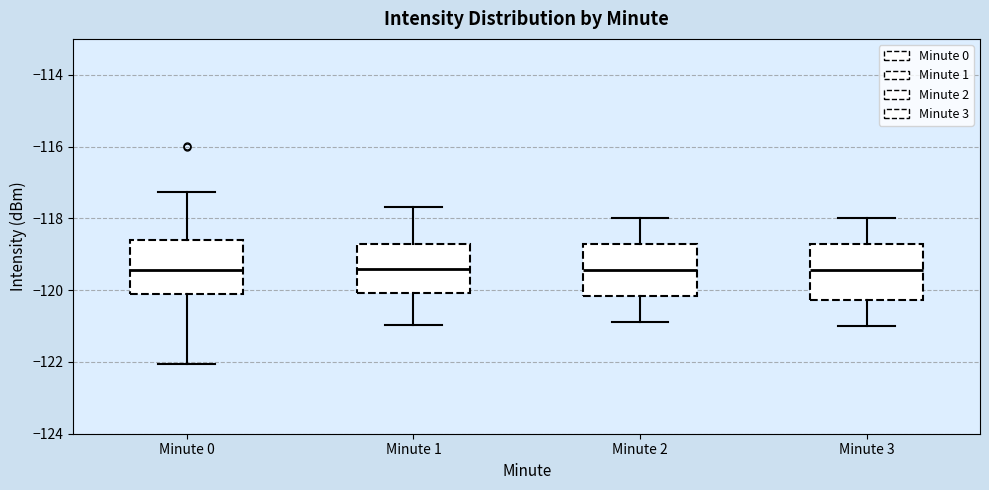

Where does the upper whisker of the box for Minute 2 end on the y-axis? The values are not printed on the chart, so give them approximately, as read against the axis.

-118.0